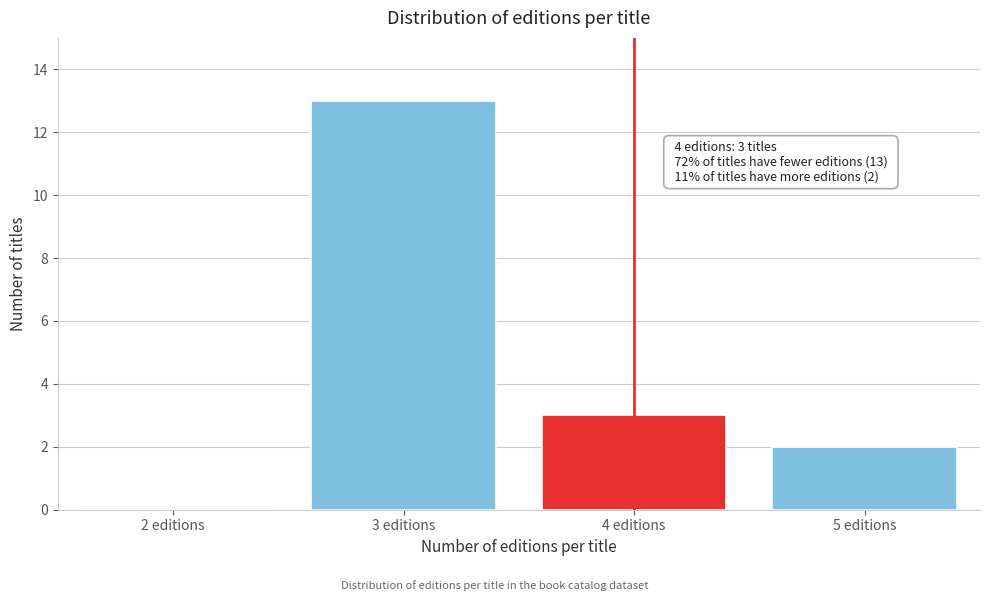

Reading left to right, what are all the values shown in this chart?

2 editions=0	3 editions=13	4 editions=3	5 editions=2